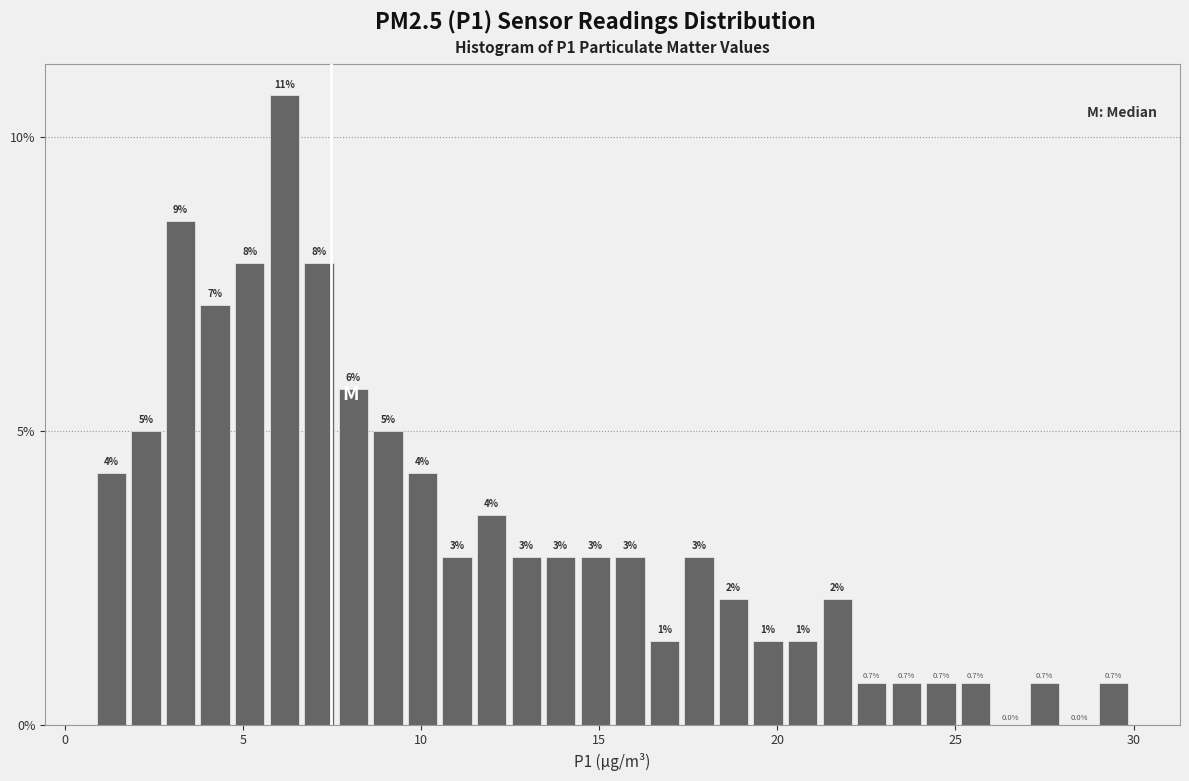

Around what value on the x-axis is the tallest bar? Give the approximate position of its centre, as read against the axis.

6.0